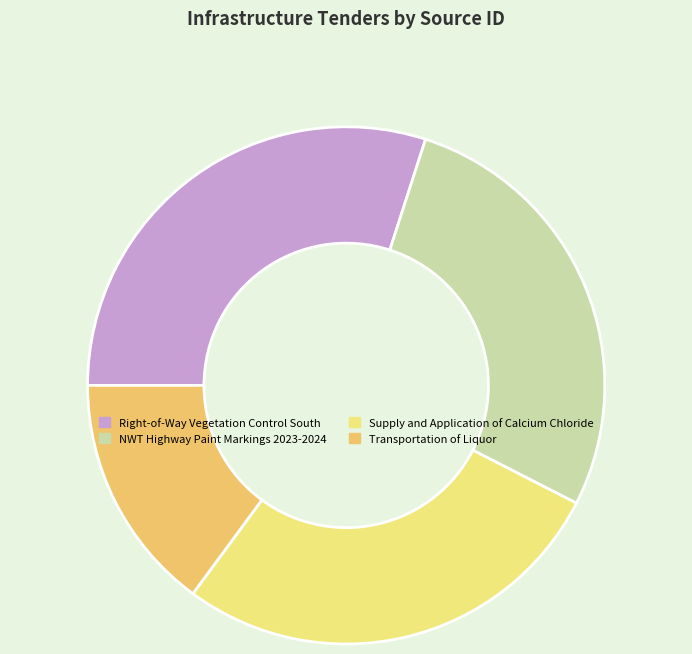

The NWT Highway Paint Markings 2023-2024 slice represents 28% of the pie. True or false?

True